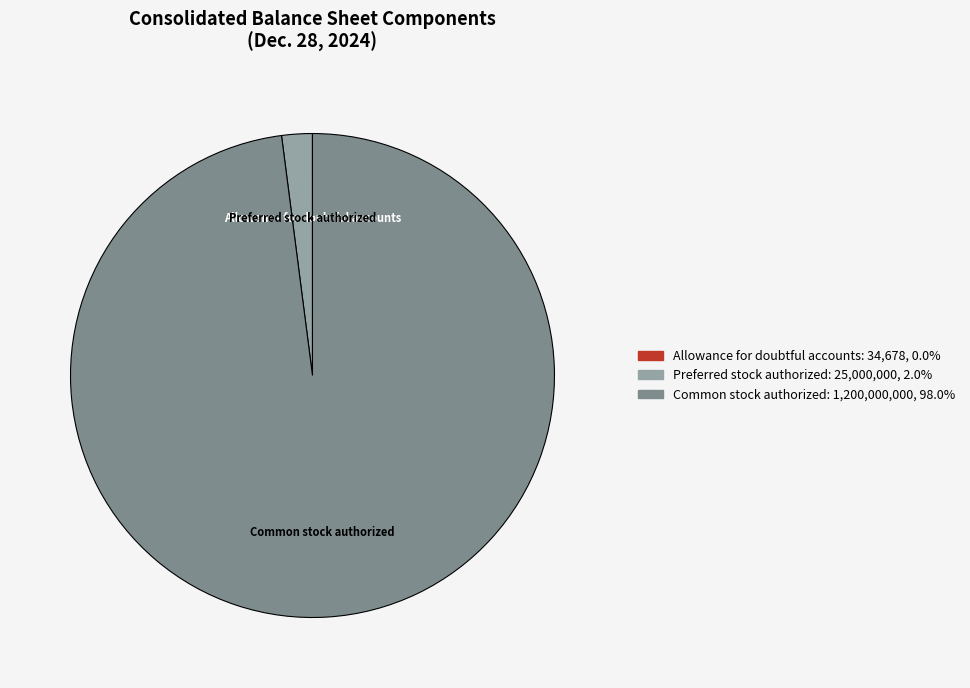

Which category has the biggest portion of the pie?

Common stock authorized